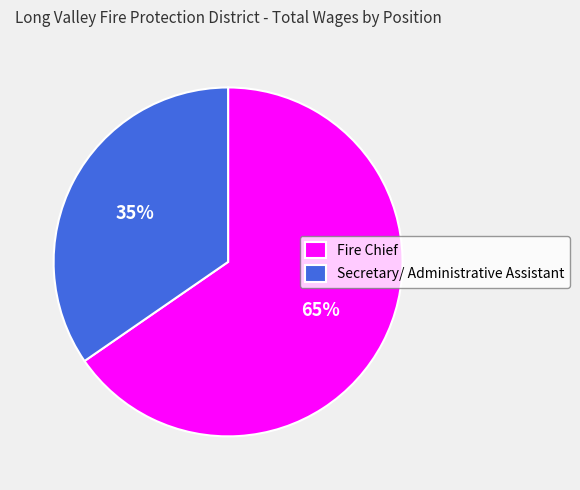

Between Secretary/ Administrative Assistant and Fire Chief, which is larger?

Fire Chief